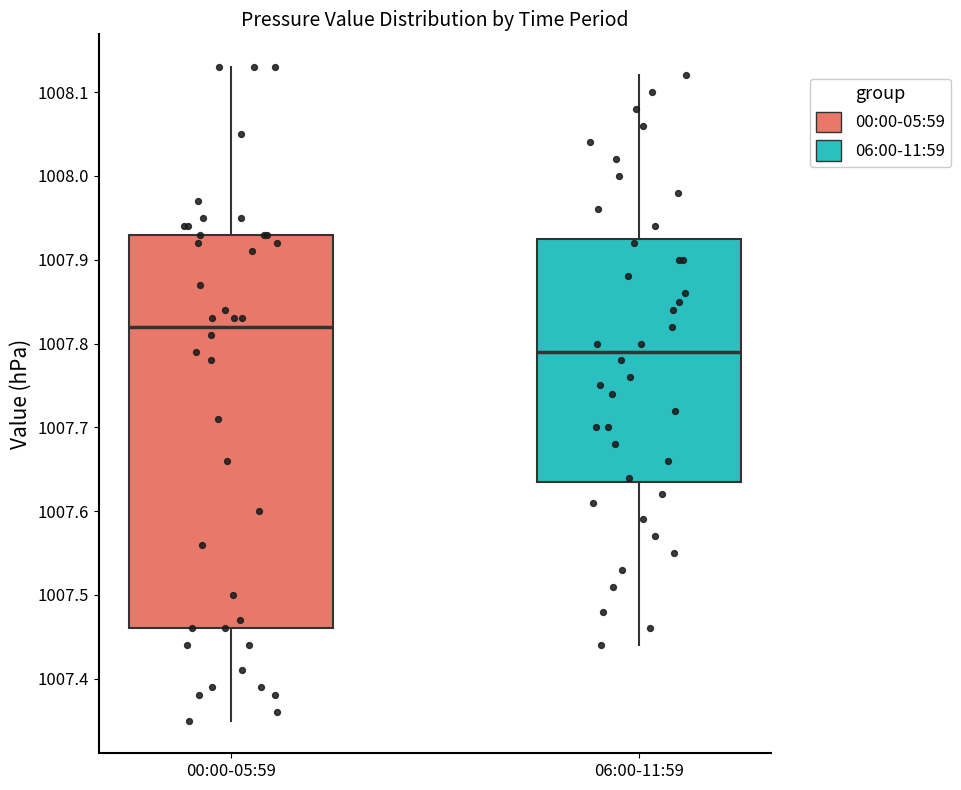

Reading left to right, read every box against the y-axis: the position of its median line, the range the box covers, and the ends of its whiskers. The values are not printed on the chart, so give them approximately, as read against the axis.

00:00-05:59: median 1007.82, box 1007.46 to 1007.93, whiskers 1007.35 to 1008.13
06:00-11:59: median 1007.79, box 1007.64 to 1007.93, whiskers 1007.44 to 1008.12